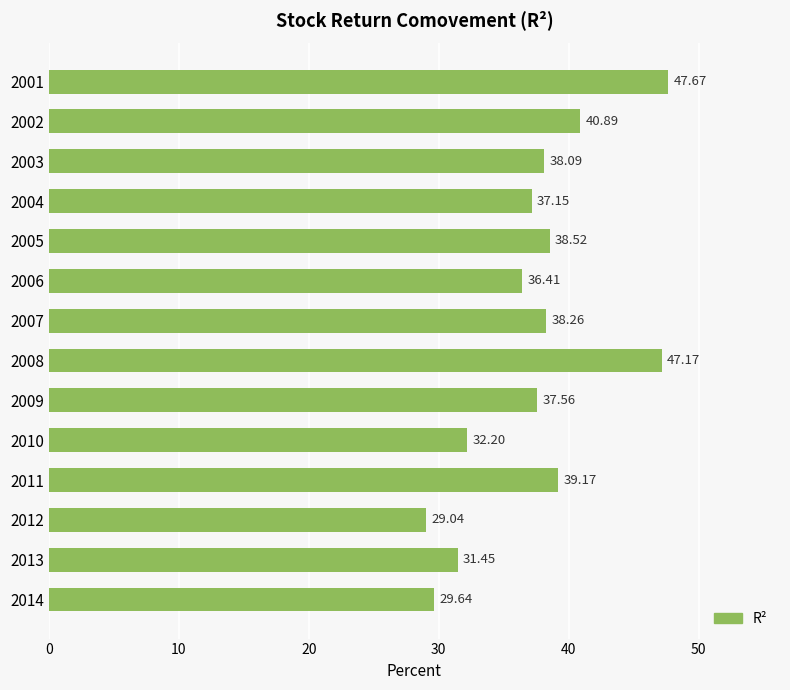

What is the change in value from 2011 to 2013?

-7.7